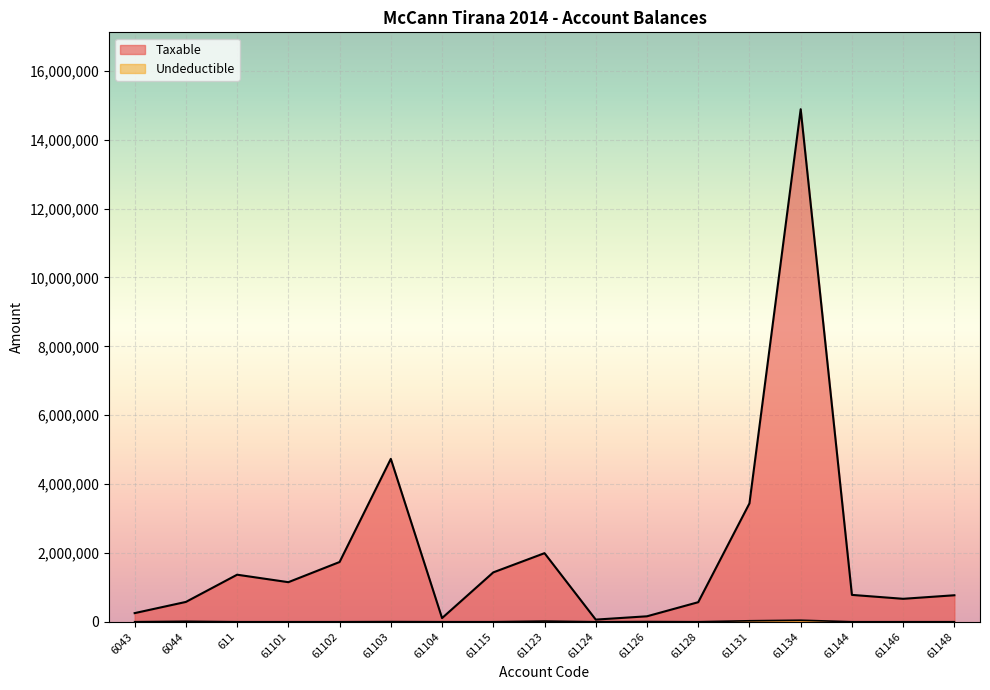

True or false: Undeductible and Taxable cross at least once.

False